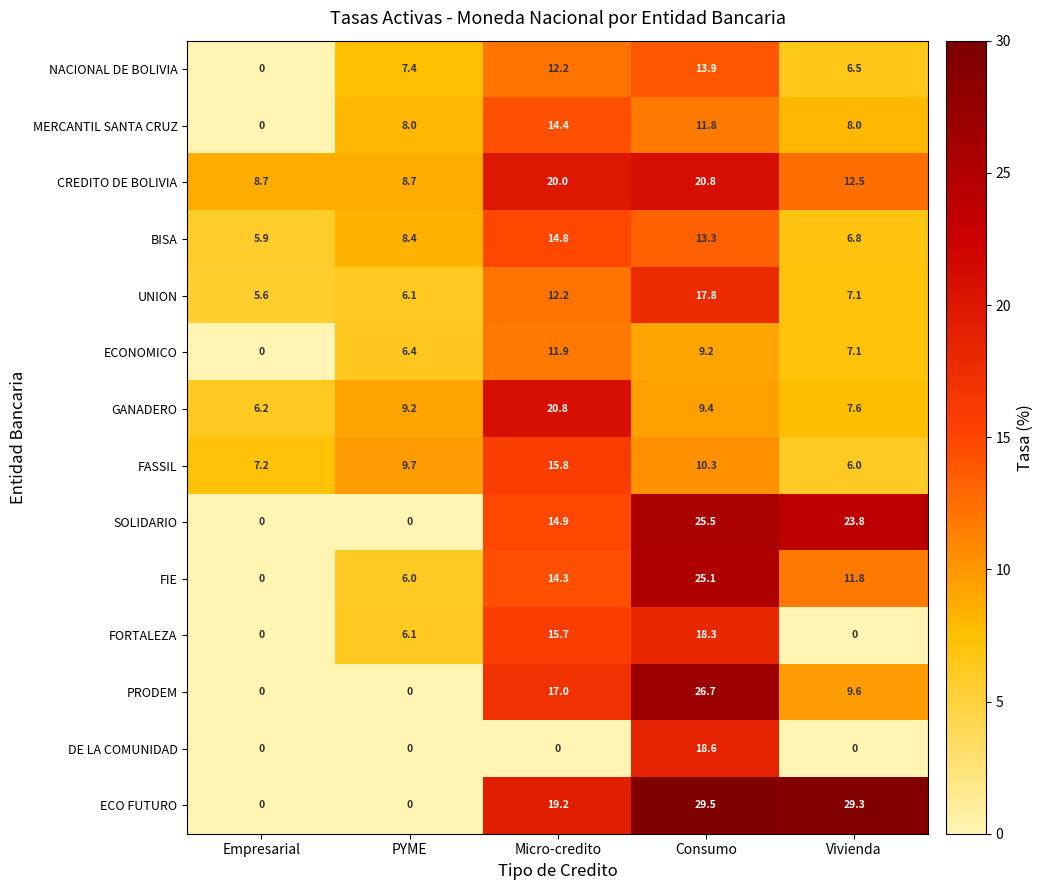

Count the number of categories in the chart.

5